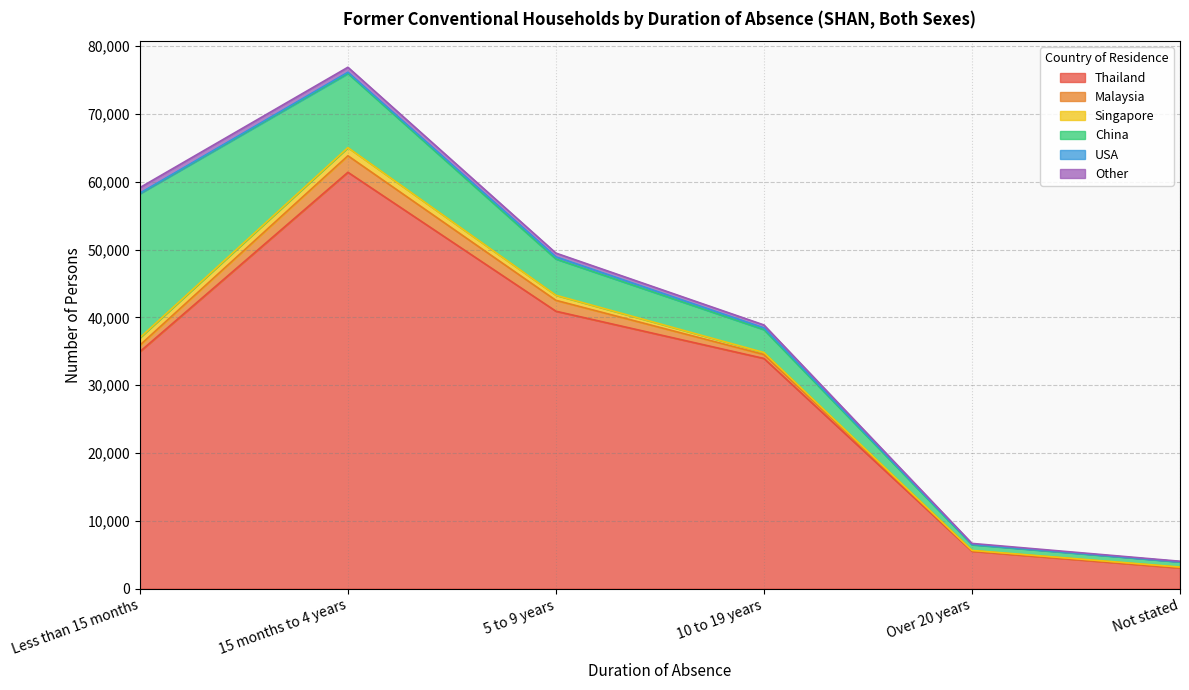

True or false: USA and Singapore cross at least once.

True